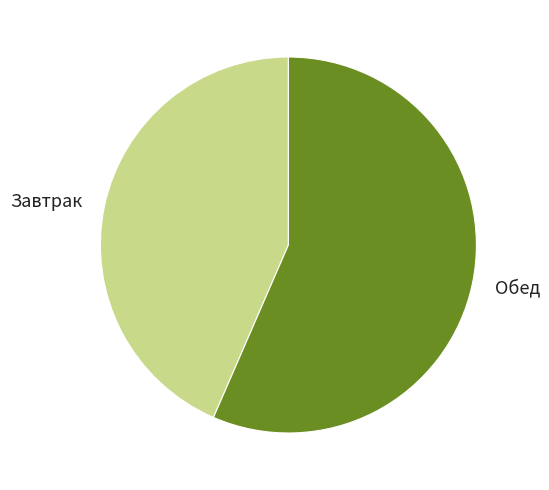

Count the number of slices in the pie.

2